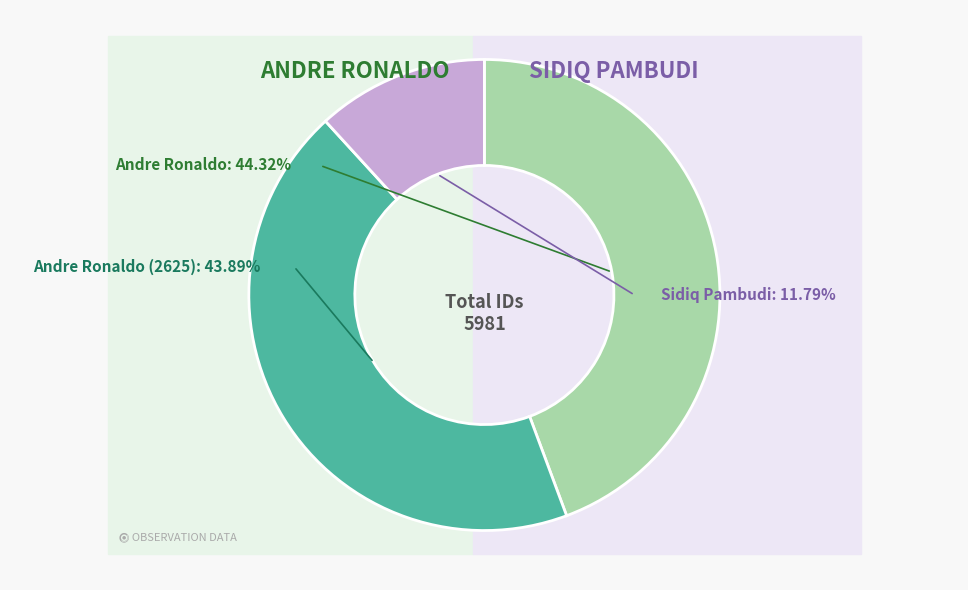

What is the change in value from Andre Ronaldo (2625) to Sidiq Pambudi?

-1920